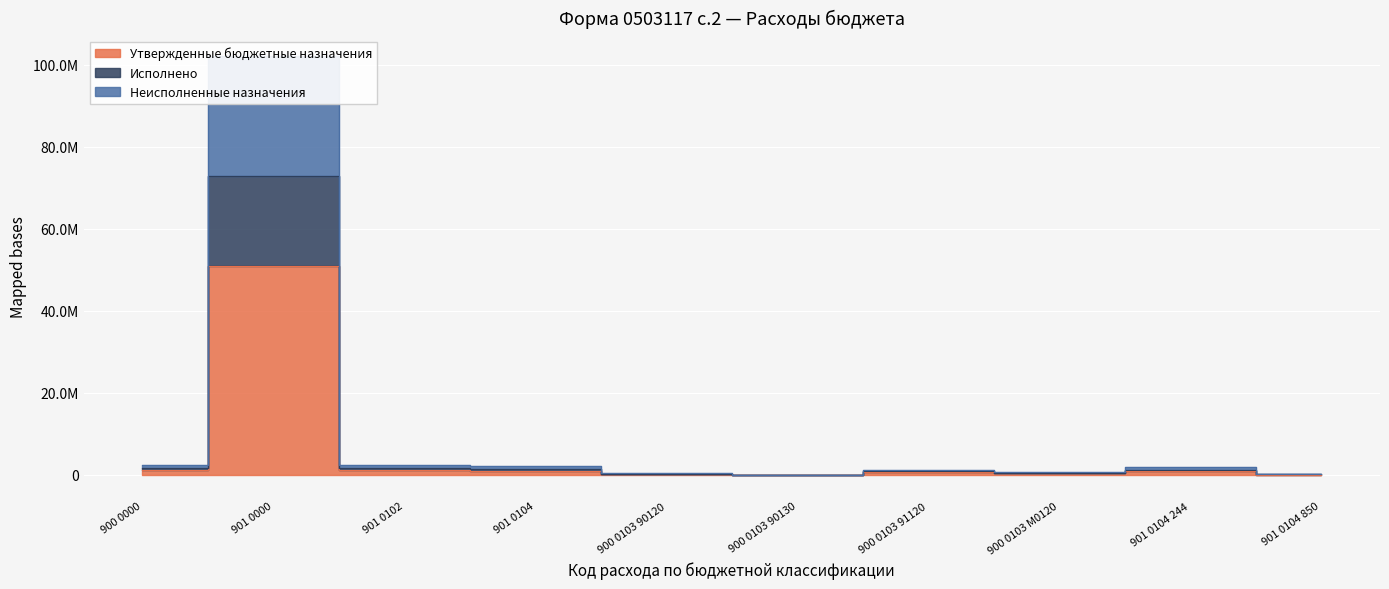

Reading left to right, transcribe all the data shown in this chart.

Утвержденные бюджетные назначения: 1187300.0	51057491.7	1212800.0	1032420.0	180260.0	40000.0	615500.0	351540.0	959444.0	72976.0
Исполнено: 1617860.1	72905698.4	1659905.8	1359402.6	204366.2	74816.0	868682.8	469995.2	1251379.0	108023.6
Неисполненные назначения: 2374600.0	102114983.4	2425600.0	2064840.0	360520.0	80000.0	1231000.0	703080.0	1918888.0	145952.0